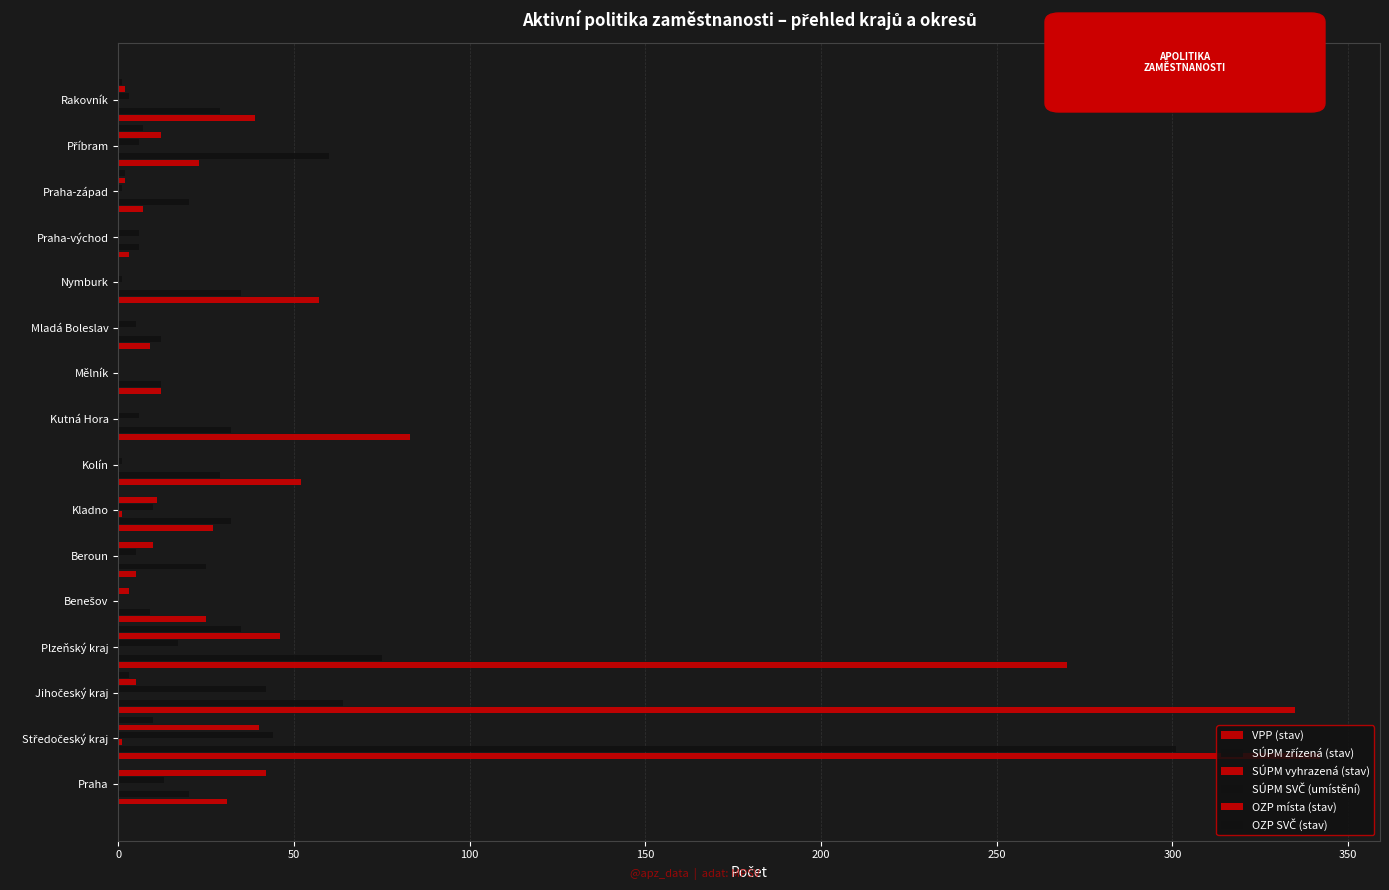

How many SÚPM vyhrazená (stav) values are between 0 and 1?

16